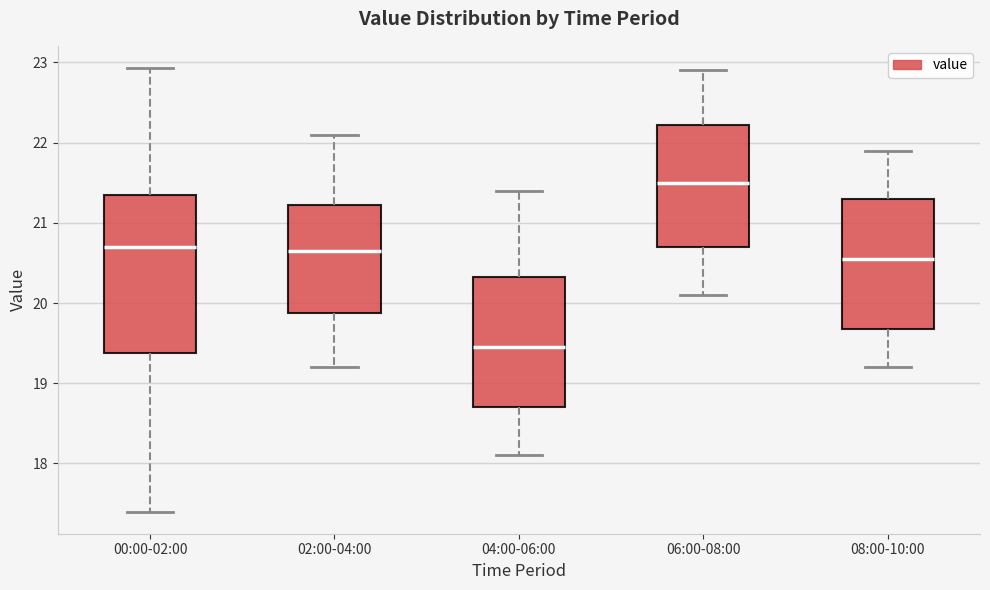

Reading left to right, read every box against the y-axis: the position of its median line, the range the box covers, and the ends of its whiskers. The values are not printed on the chart, so give them approximately, as read against the axis.

00:00-02:00: median 20.7, box 19.4 to 21.3, whiskers 17.4 to 22.9
02:00-04:00: median 20.7, box 19.9 to 21.2, whiskers 19.2 to 22.1
04:00-06:00: median 19.5, box 18.7 to 20.3, whiskers 18.1 to 21.4
06:00-08:00: median 21.5, box 20.7 to 22.2, whiskers 20.1 to 22.9
08:00-10:00: median 20.6, box 19.7 to 21.3, whiskers 19.2 to 21.9